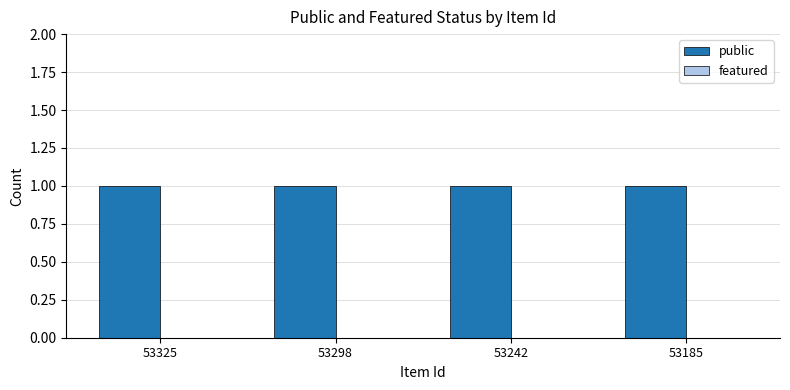

What is the difference between the highest and lowest values at 53185?

1